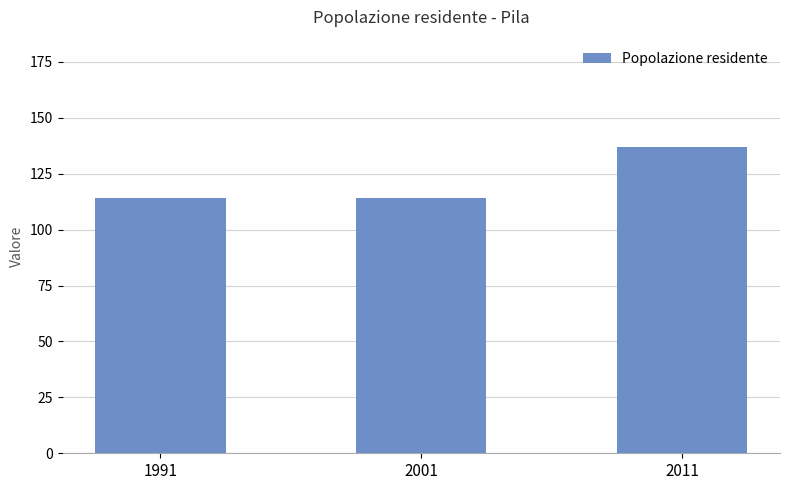

How many categories are shown in the chart?

3